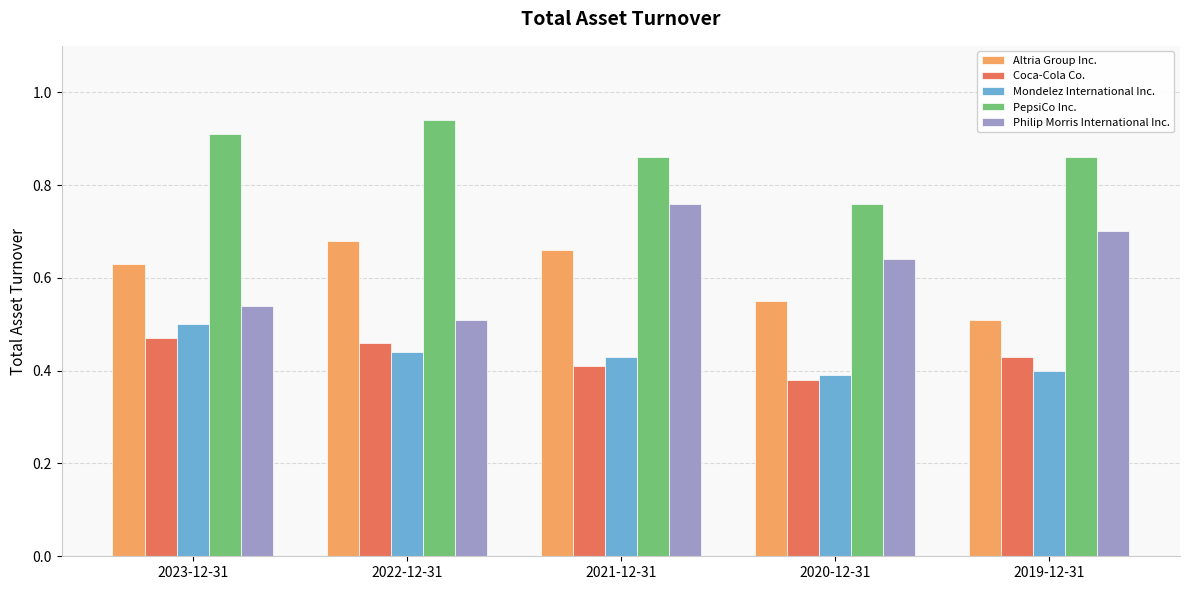

Count the Mondelez International Inc. values in the range 0 to 1.

5